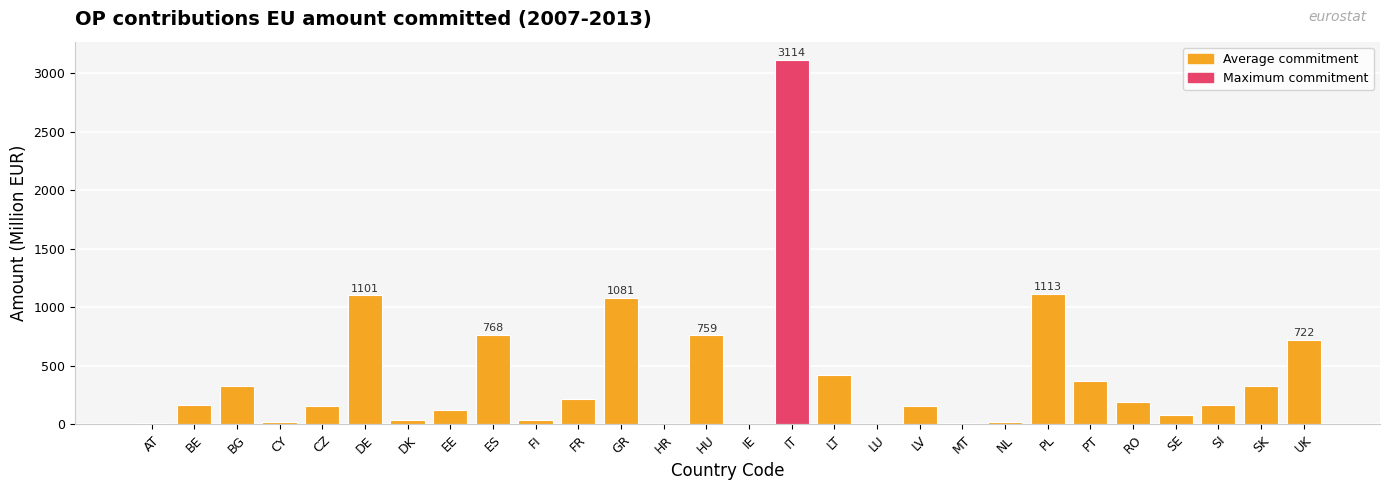

What is the sum of all values?

11495.1